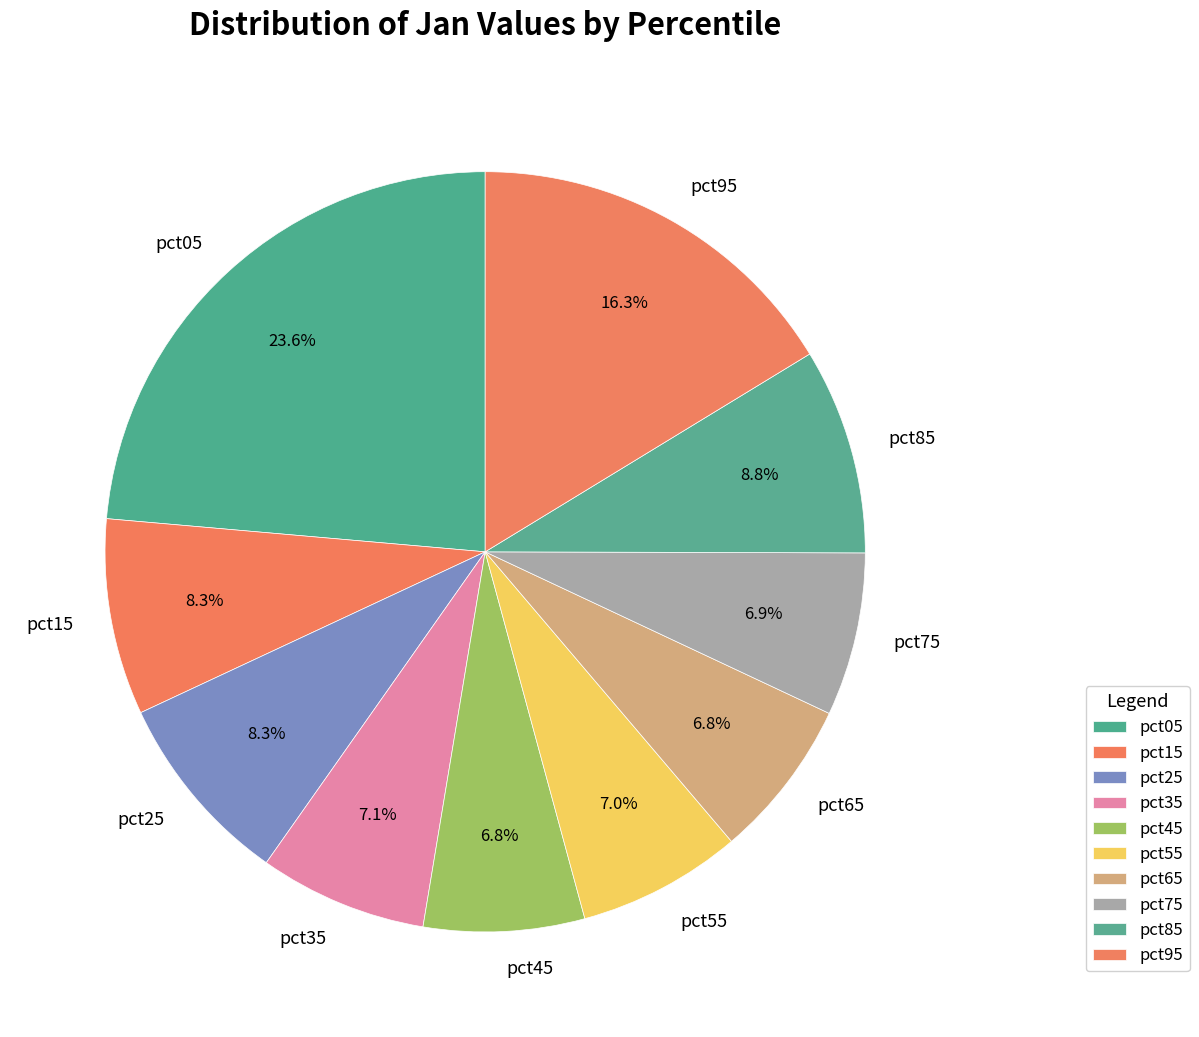

Count the number of slices in the pie.

10